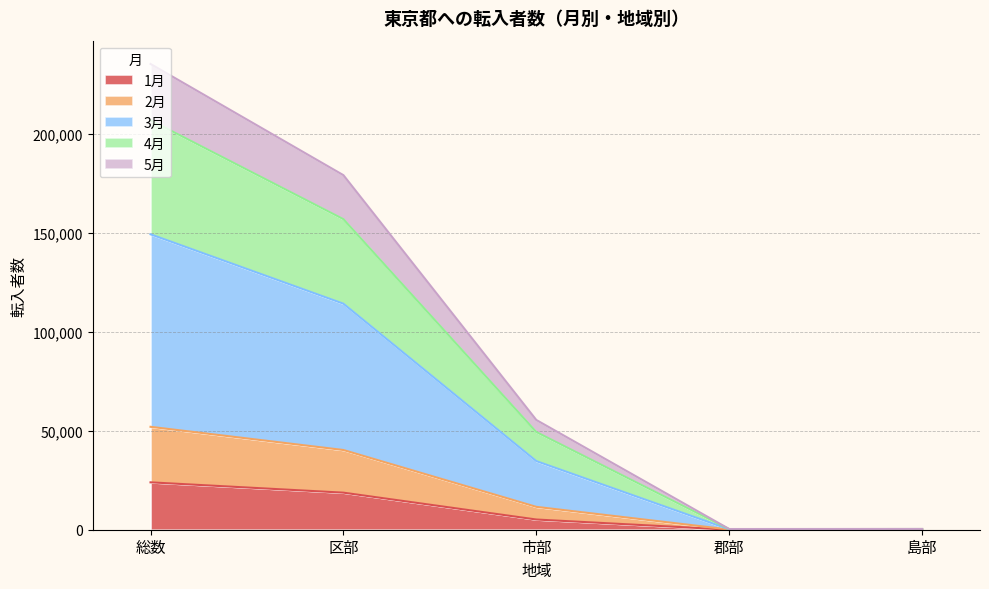

What is the label of the 5th point from the left?

島部